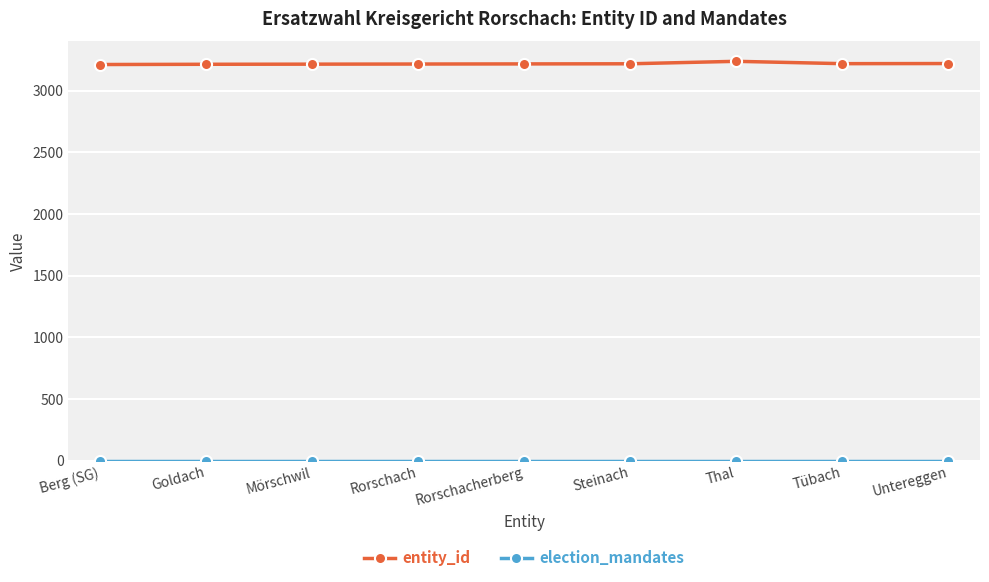

Which series has the largest range (max minus min)?

entity_id